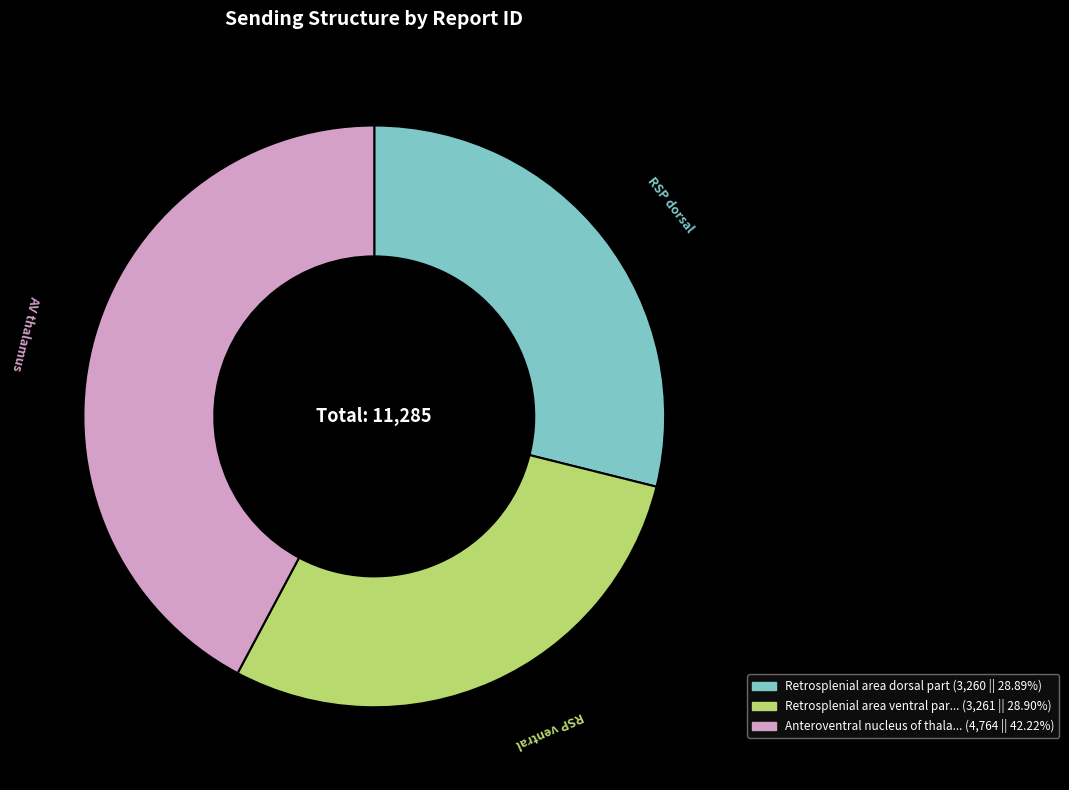

Is there a majority slice in this chart?

No